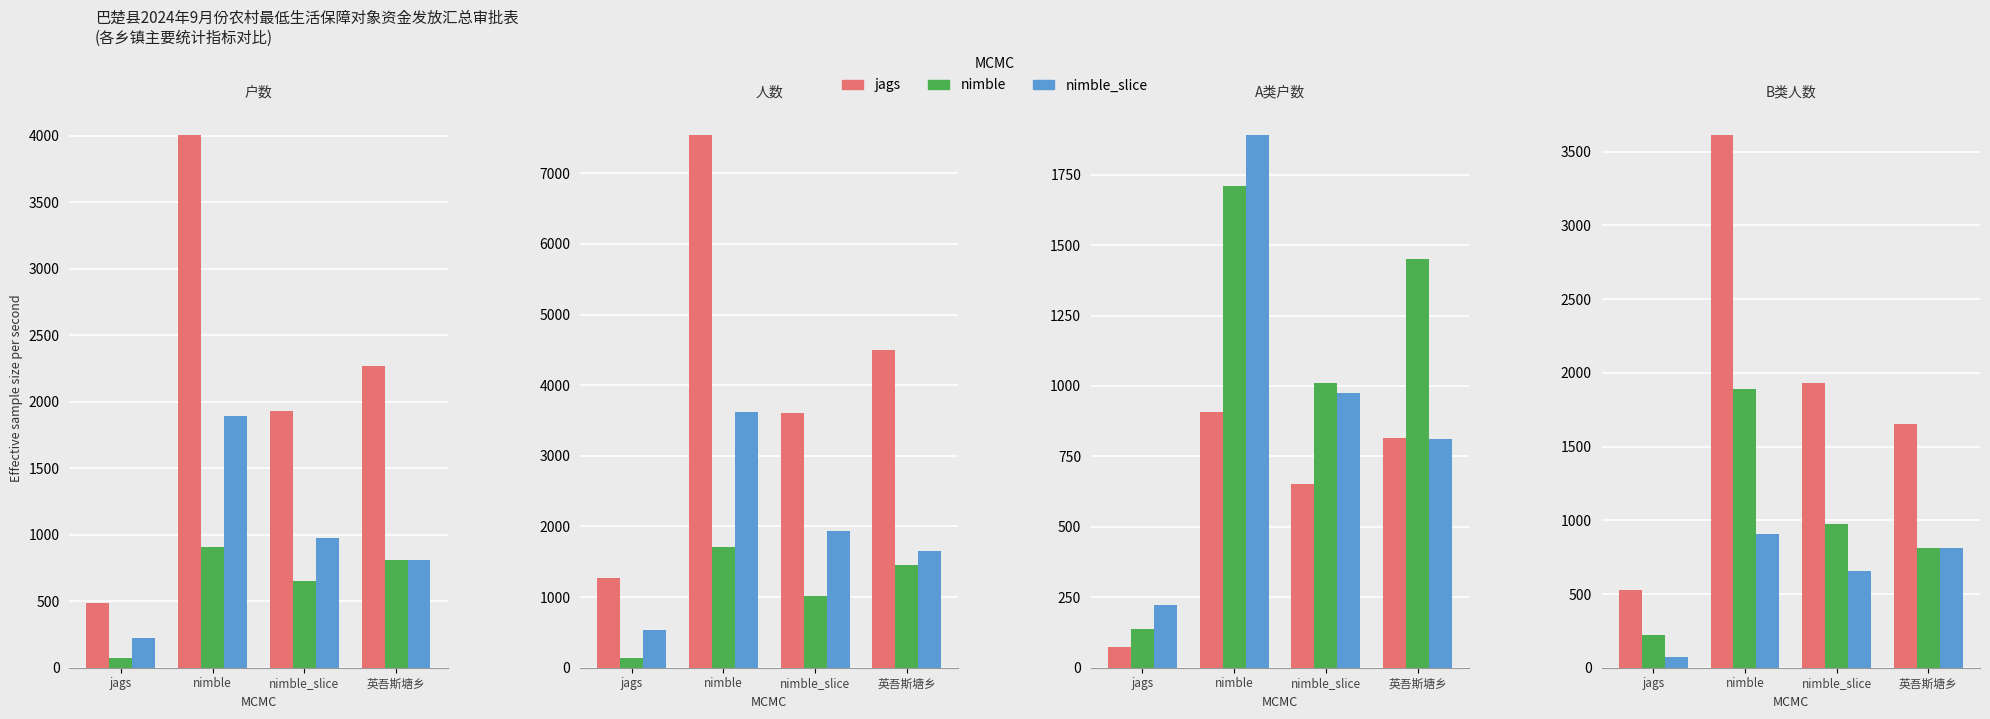

How many values in the jags series are below 1934?

2